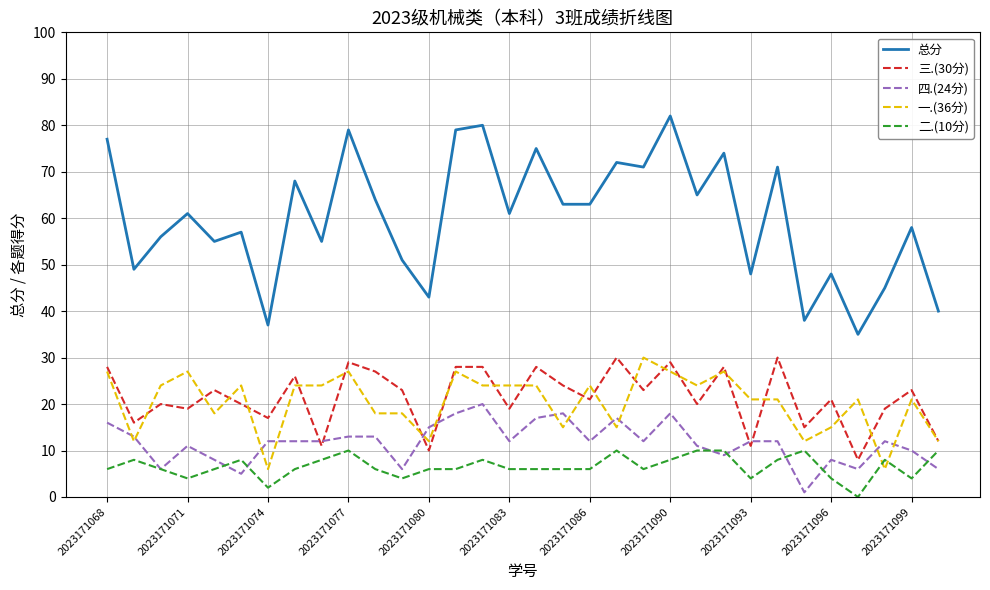

Which series has the largest total across all categories?

总分